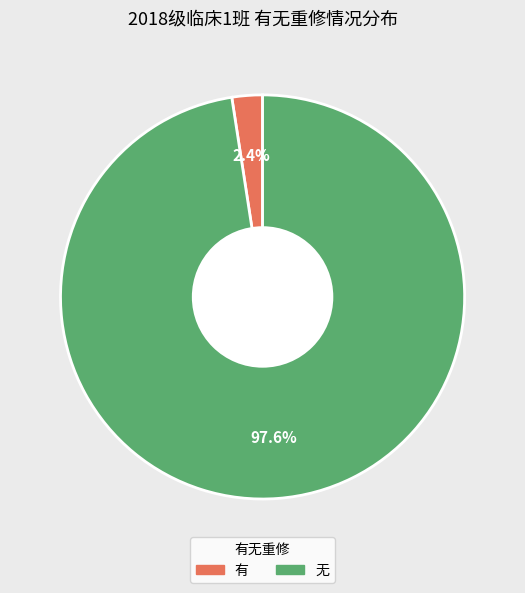

Which category accounts for the majority?

无